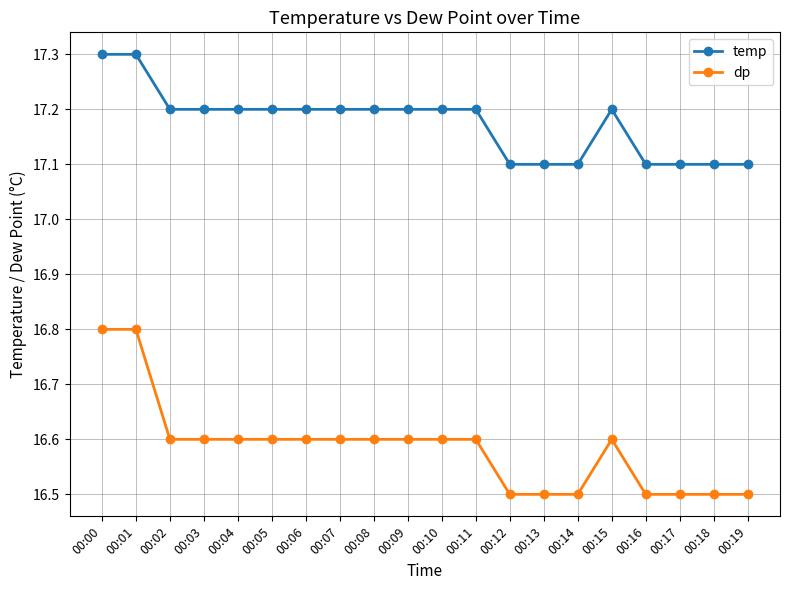

Read the temp value at 00:17.

17.1